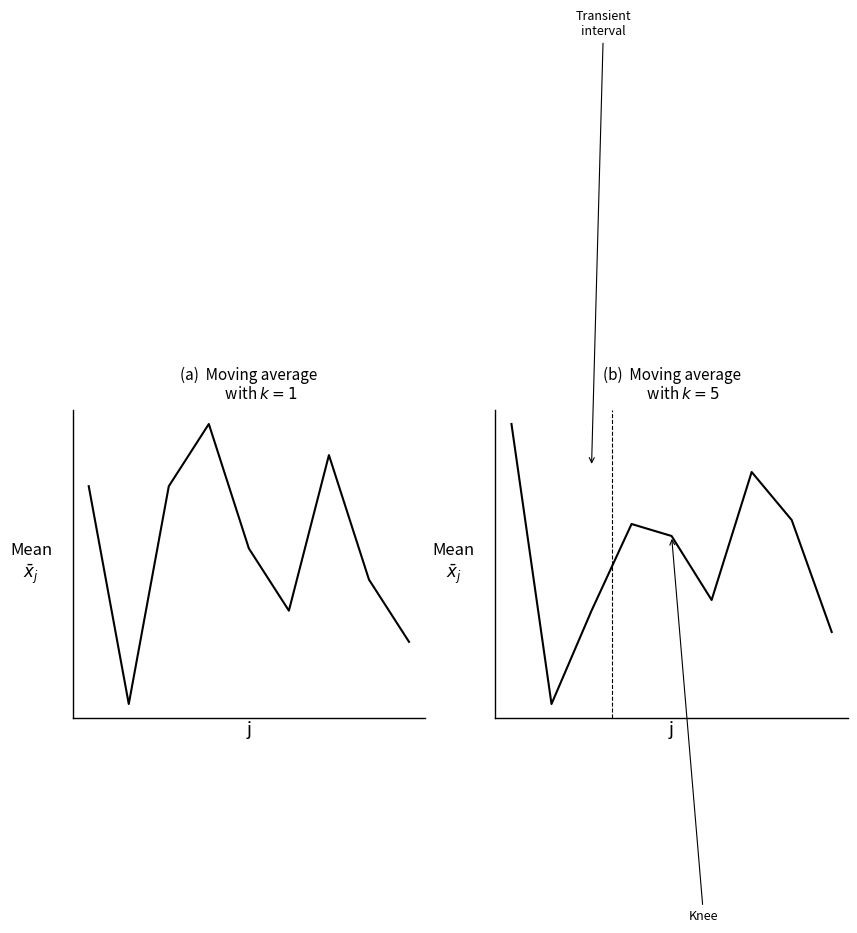

How many data points does each series have?

9